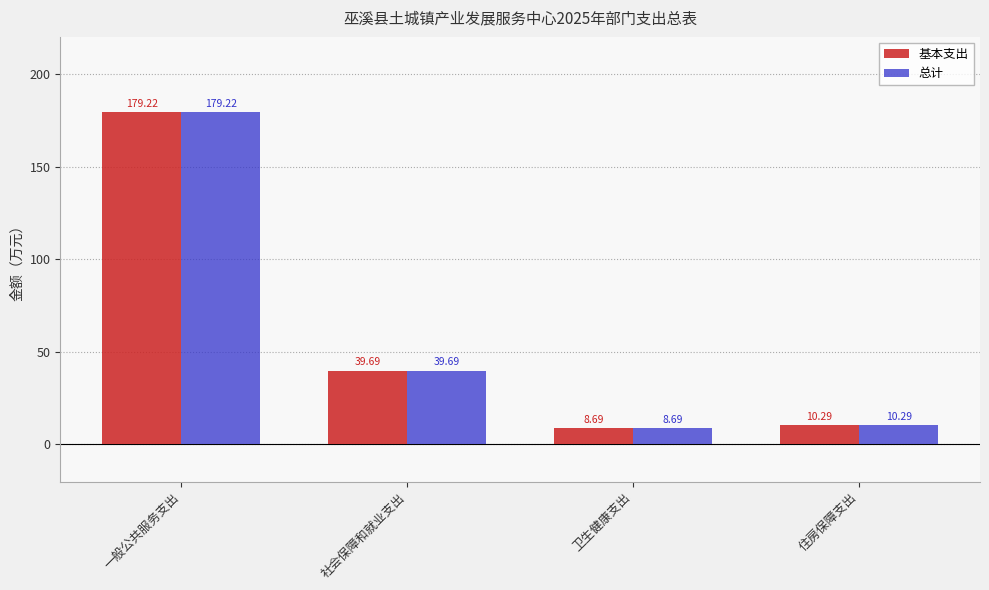

Reading left to right, transcribe all the data shown in this chart.

基本支出: 一般公共服务支出=179.2	社会保障和就业支出=39.7	卫生健康支出=8.7	住房保障支出=10.3
总计: 一般公共服务支出=179.2	社会保障和就业支出=39.7	卫生健康支出=8.7	住房保障支出=10.3